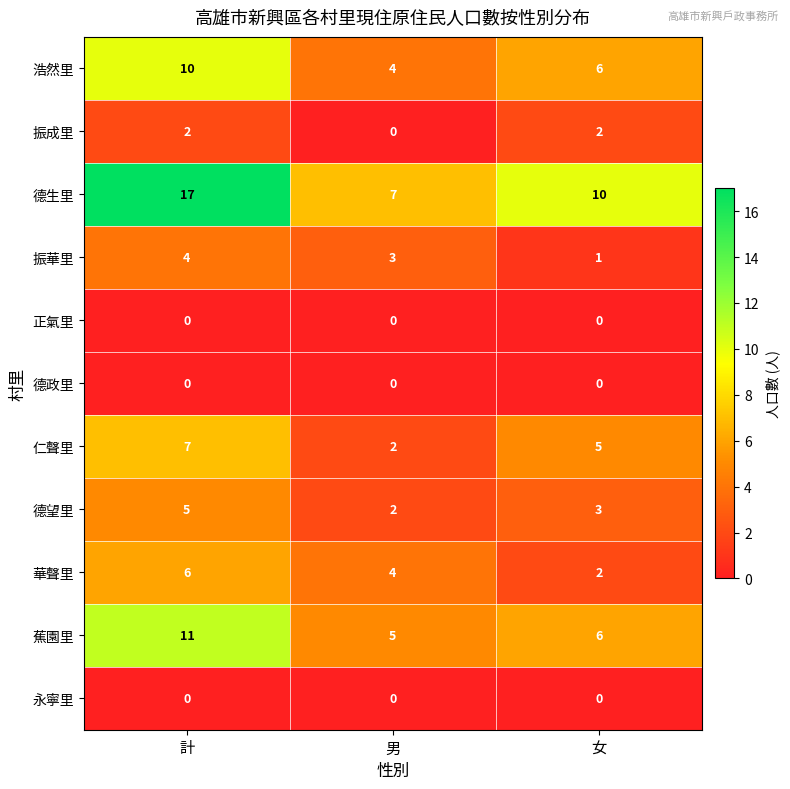

At which label is 德生里 closest to 12?

女